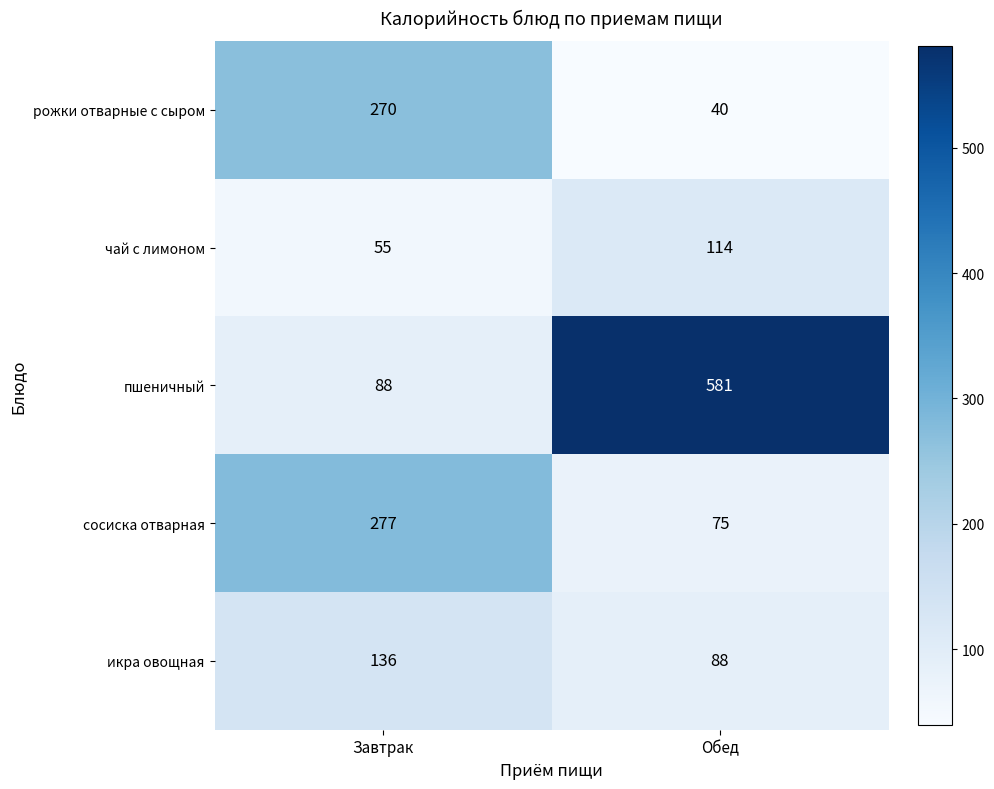

How many series are shown in this chart?

5